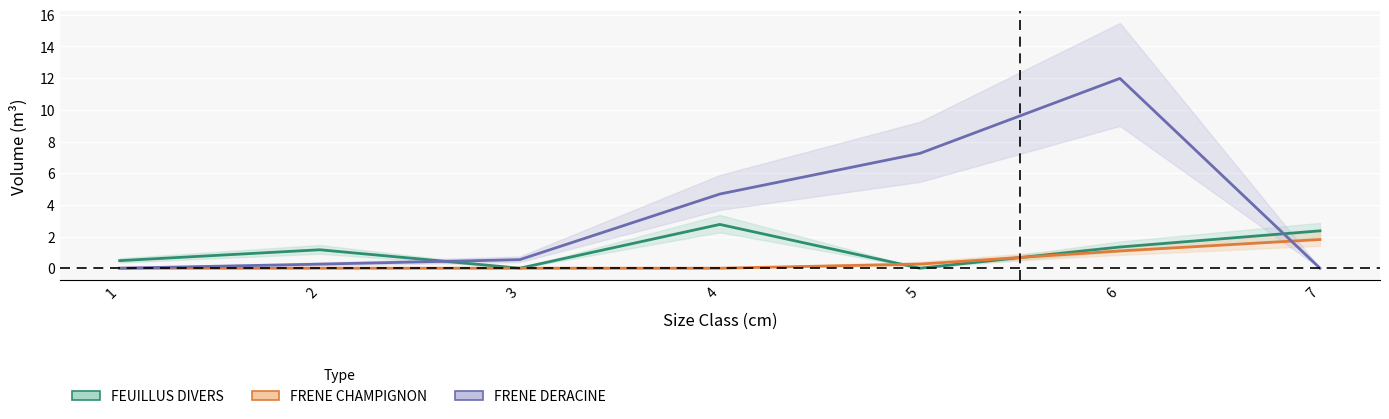

Is it true that FRENE CHAMPIGNON equals 0.0 at 2?

True